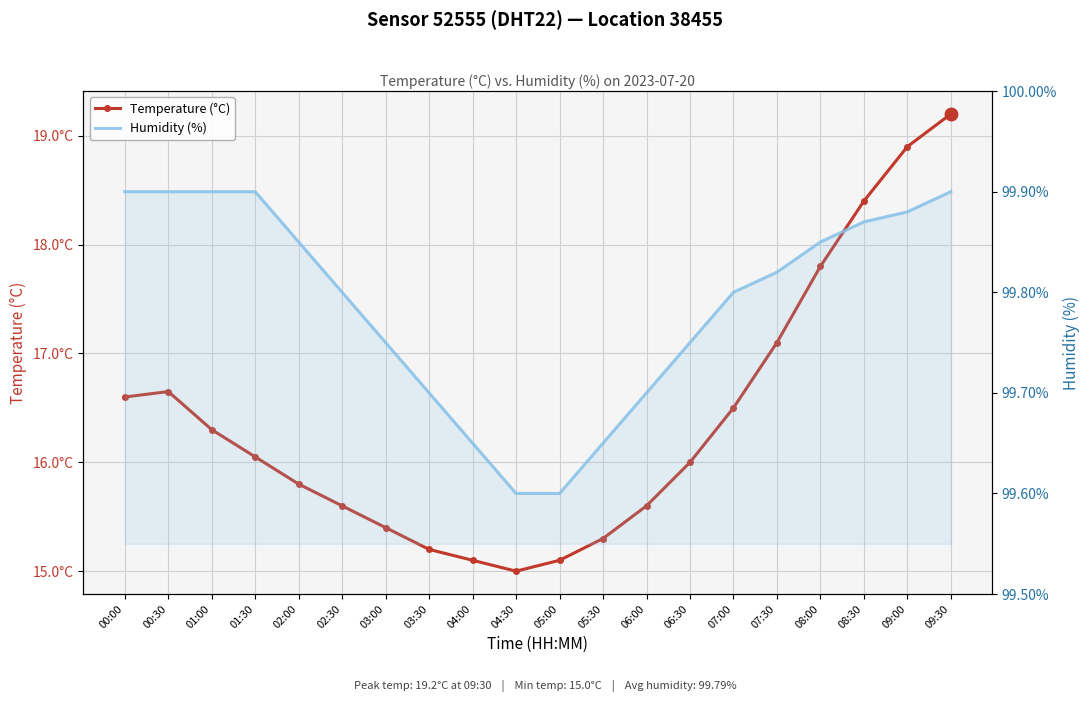

Between 01:30 and 05:00, which series saw the biggest shift?

Temperature (°C)